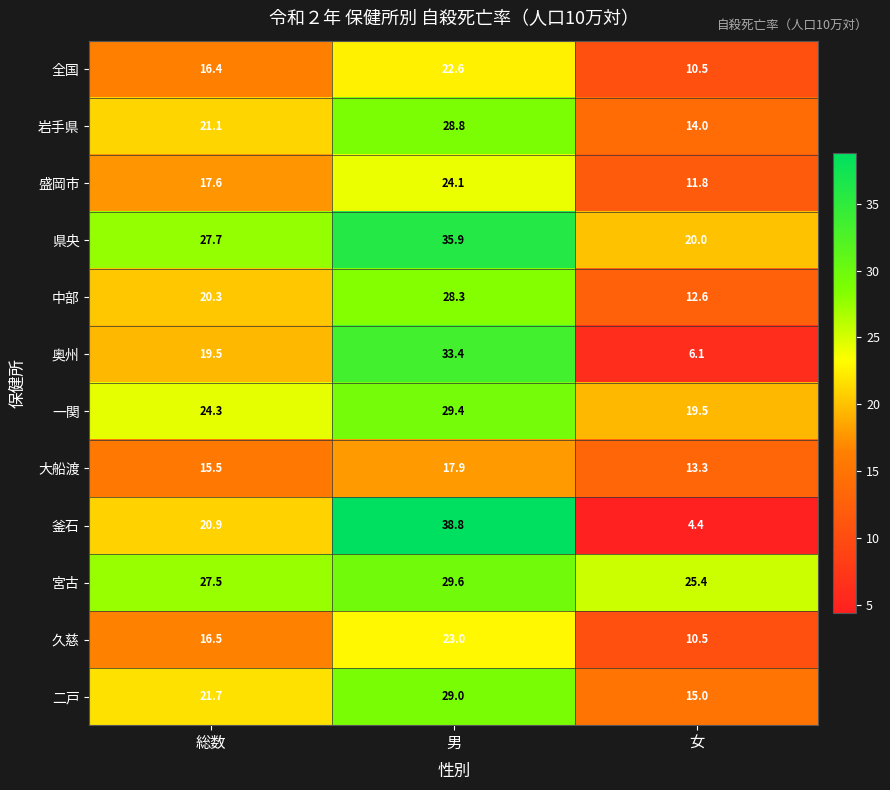

What is the total value across all series at 男?

340.8